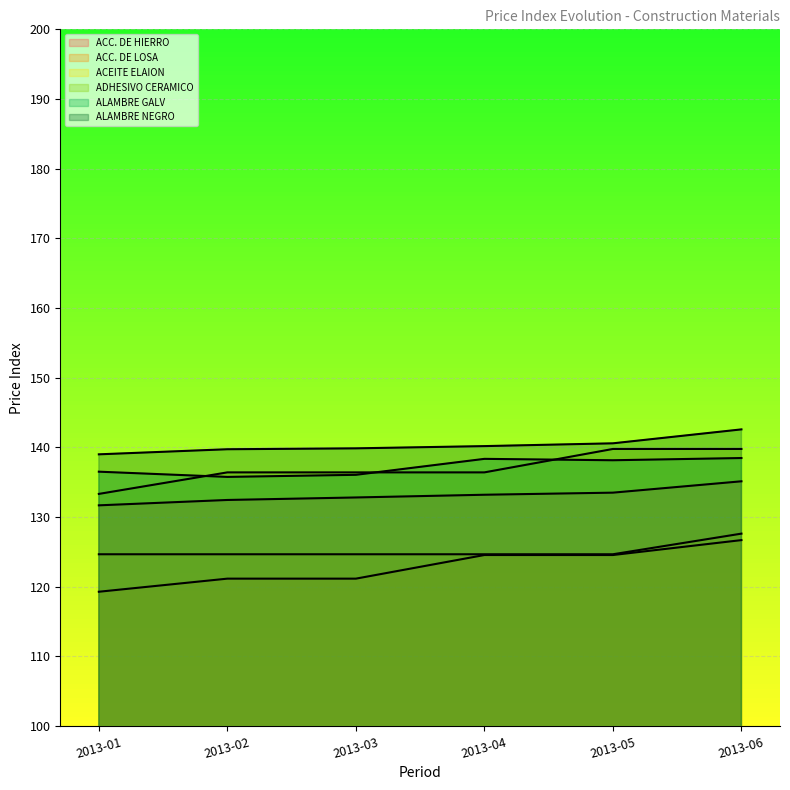

What is the value of the ACC. DE HIERRO point at the 5th from the left?

133.5